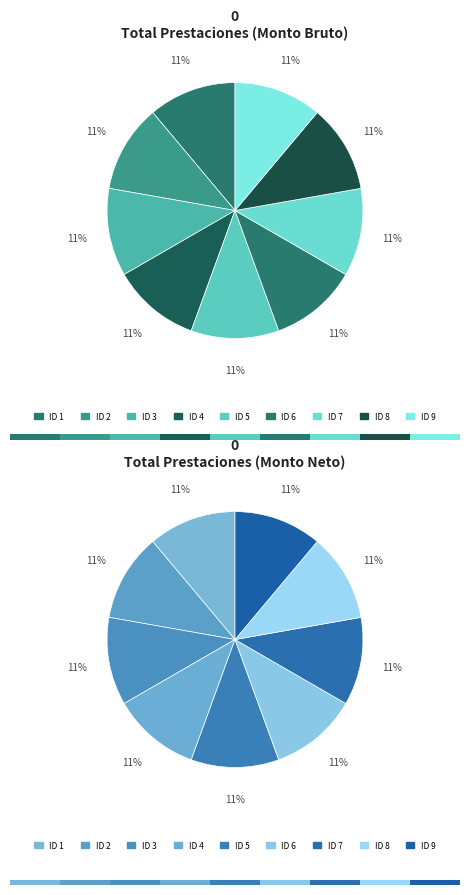

To the nearest percent, what portion does ID 5 represent?

11%